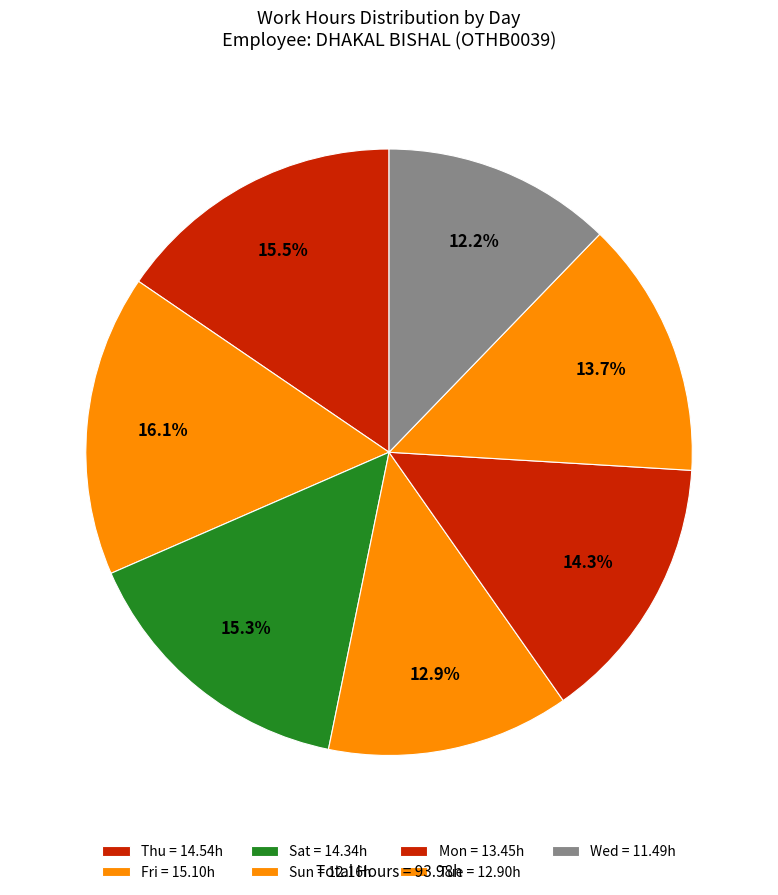

What is the change in value from Fri to Wed?

-3.6